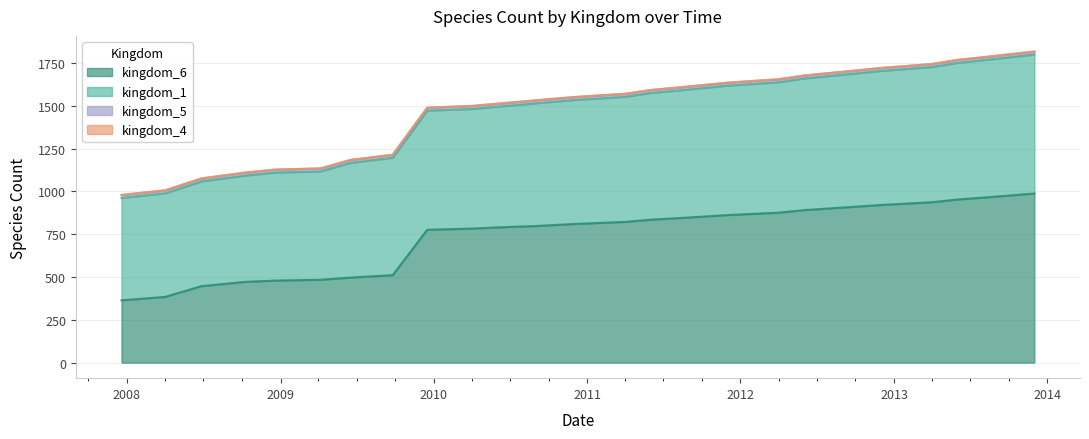

What is the difference between the kingdom_6 values at 2007-12-19 and 2009-12-16?

412